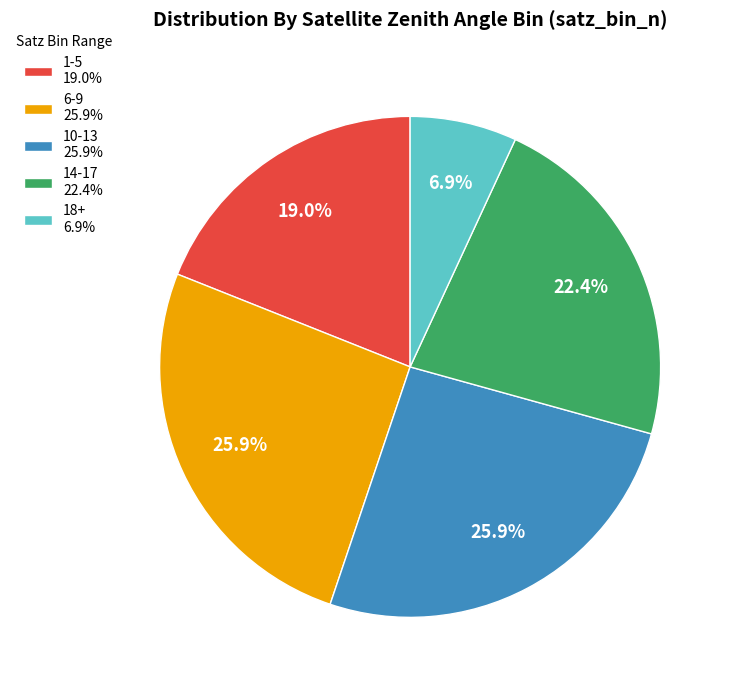

Which slice is the smallest?

18+ 6.9%